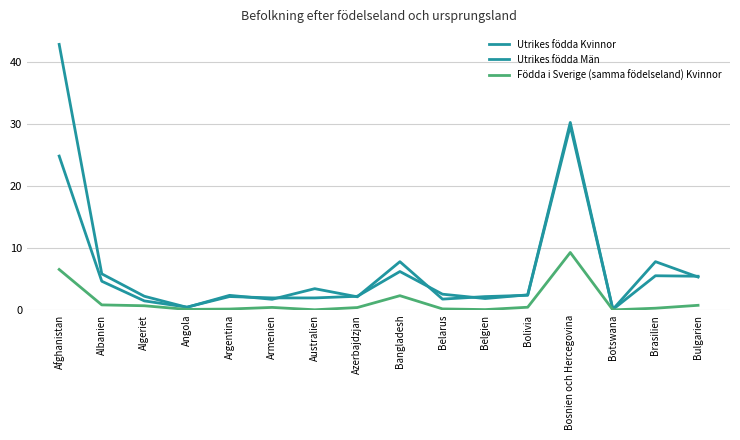

At which category is the sum across all series the highest?

Afghanistan